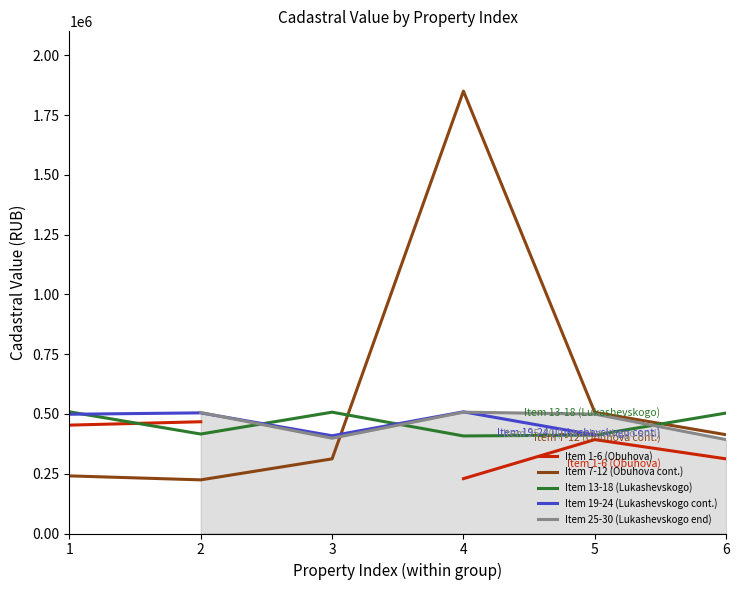

The Item 19-24 (Lukashevskogo cont.) series shows 831872.4 at 1. True or false?

False